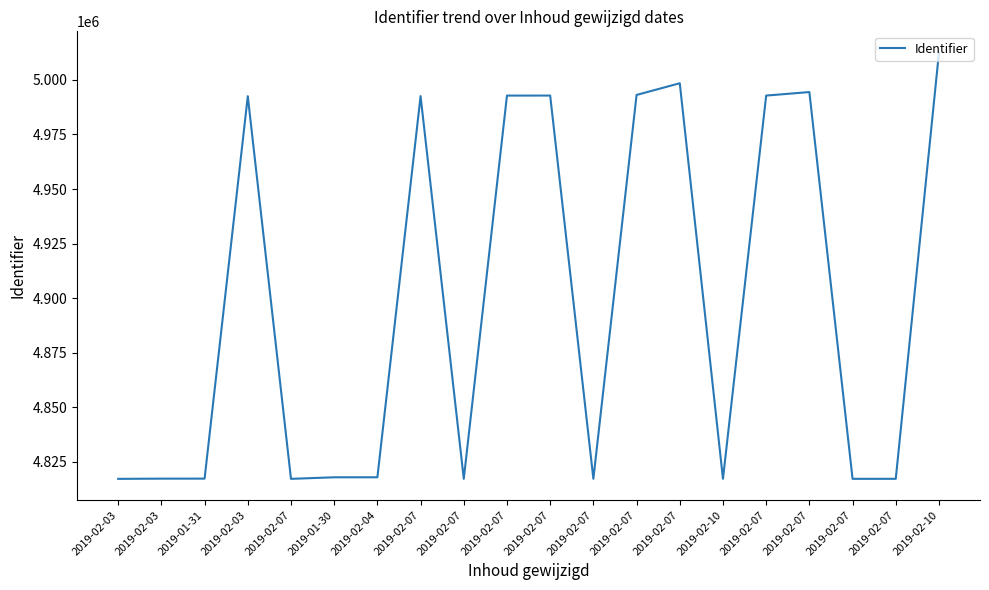

Is this an area chart (filled region under the line)?

No